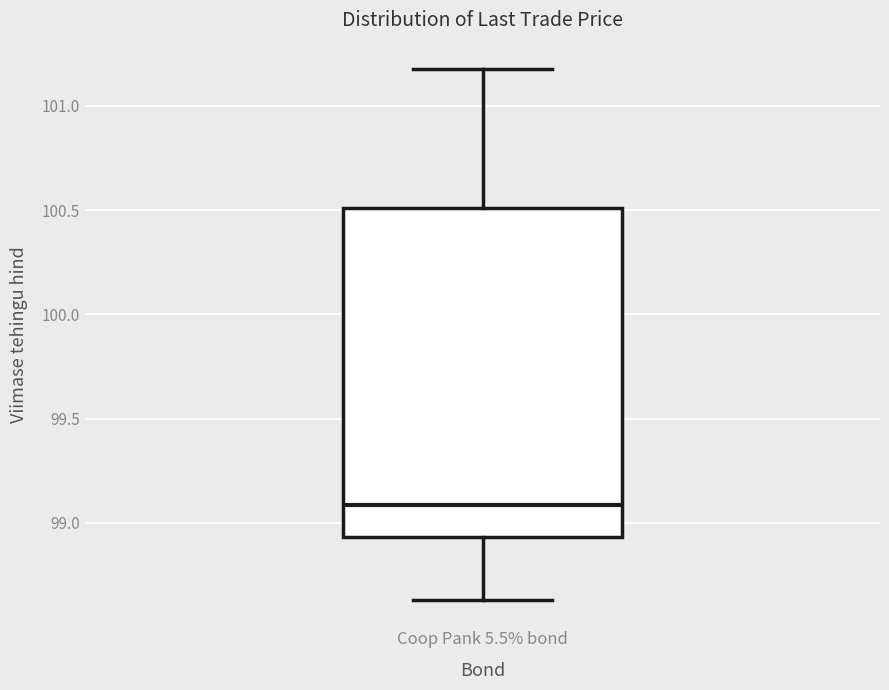

Where is the upper edge of the box for Coop Pank 5.5% bond on the y-axis? The values are not printed on the chart, so give them approximately, as read against the axis.

100.50